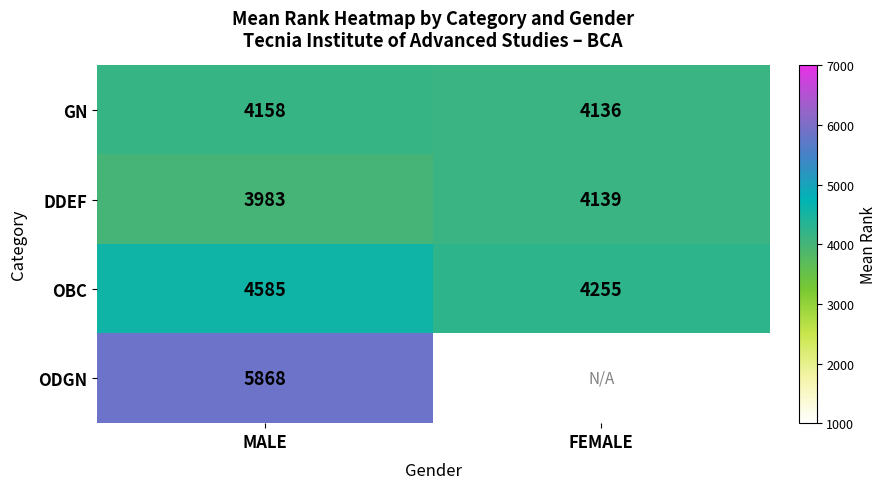

At which label does GN reach its minimum?

FEMALE